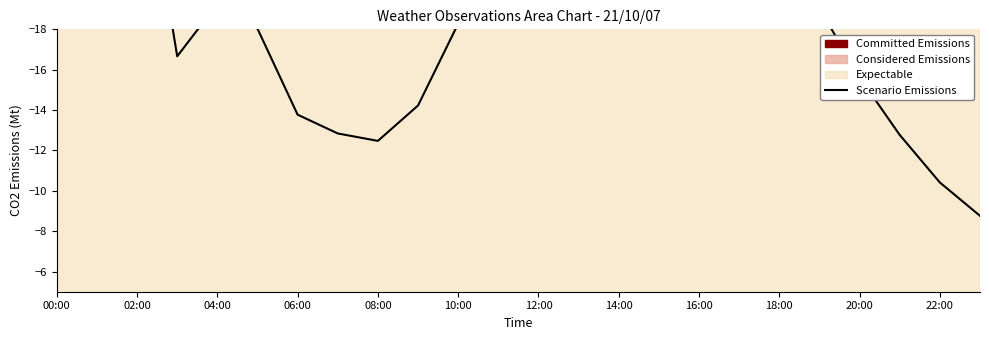

Does the chart have visible grid lines?

No